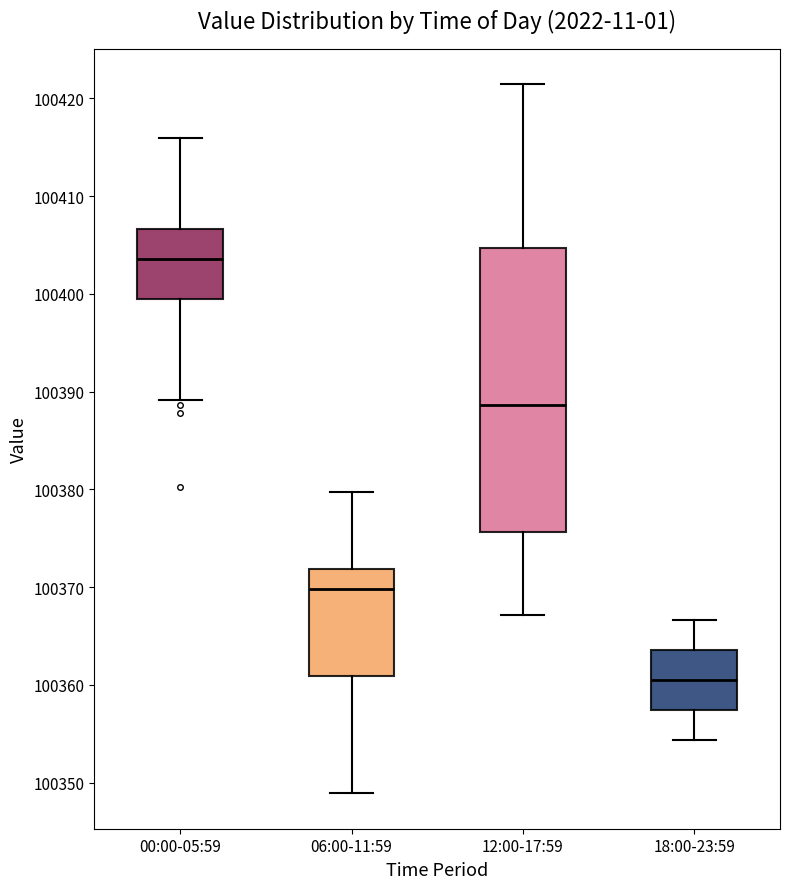

Where does the lower whisker of the box for 00:00-05:59 end on the y-axis? The values are not printed on the chart, so give them approximately, as read against the axis.

100389